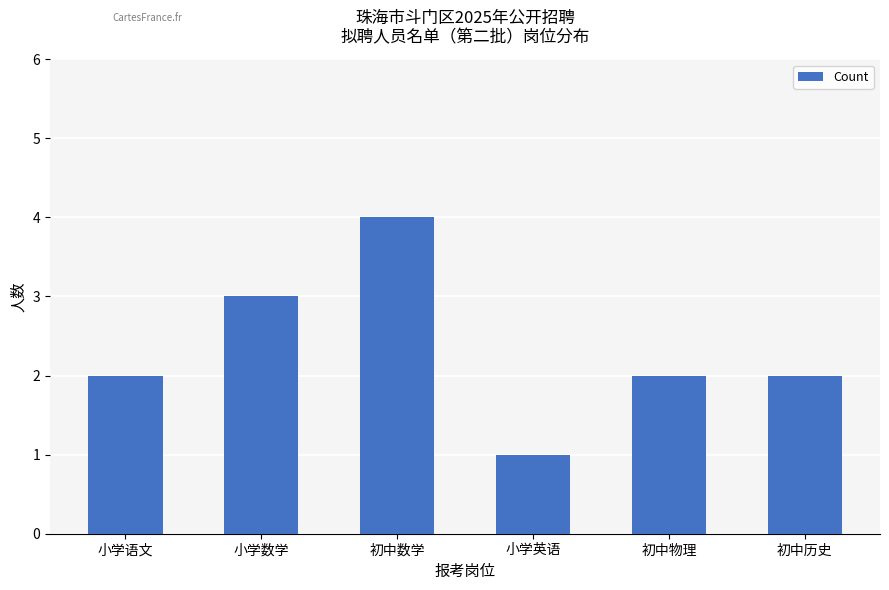

Read the value at 小学数学.

3